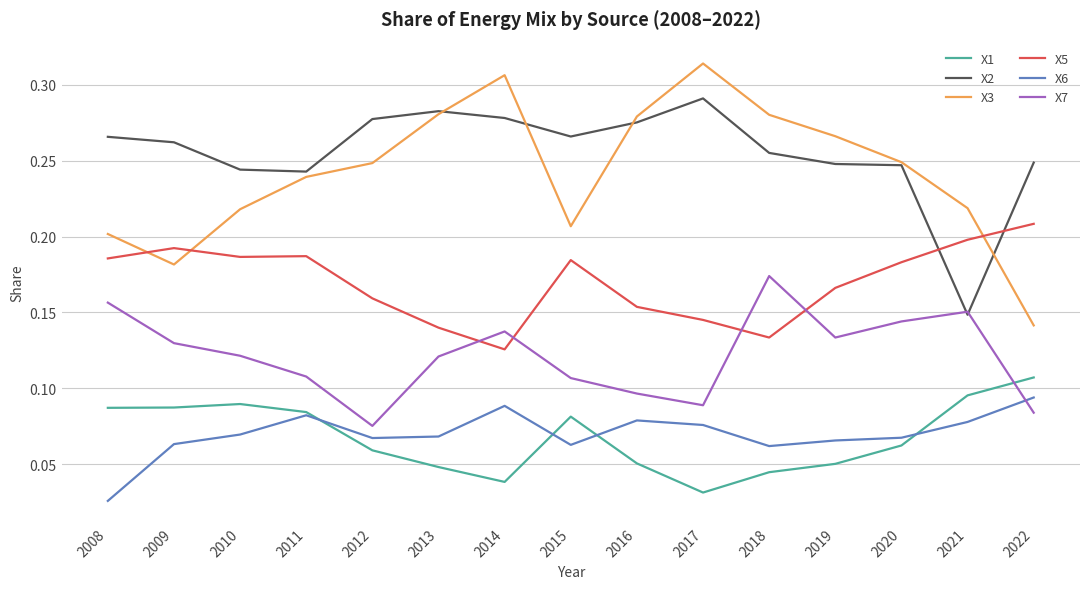

Which category has the lowest value in the X2 series?

2021